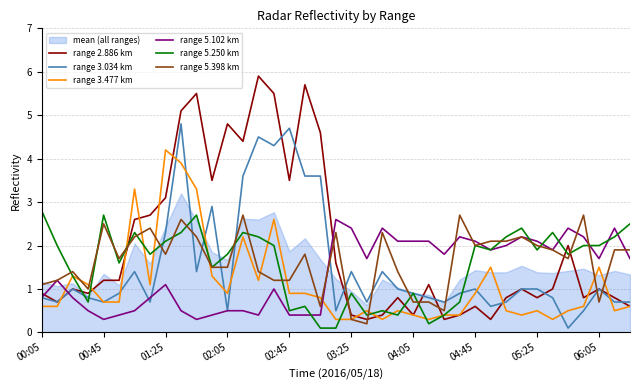

Which series has the widest spread of values?

range 2.886 km